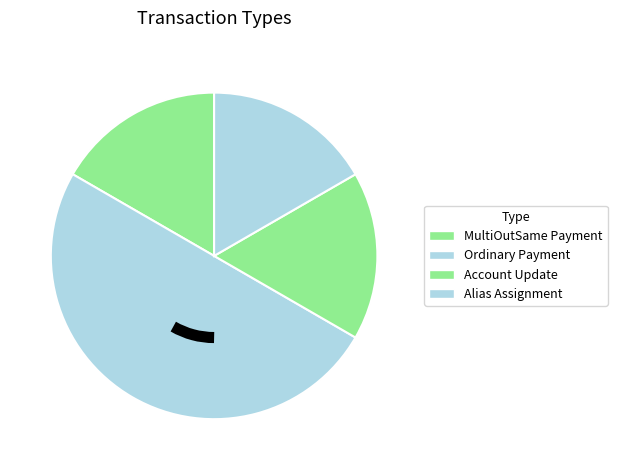

What is the ratio of the value at Alias Assignment to the value at Account Update?

1.0